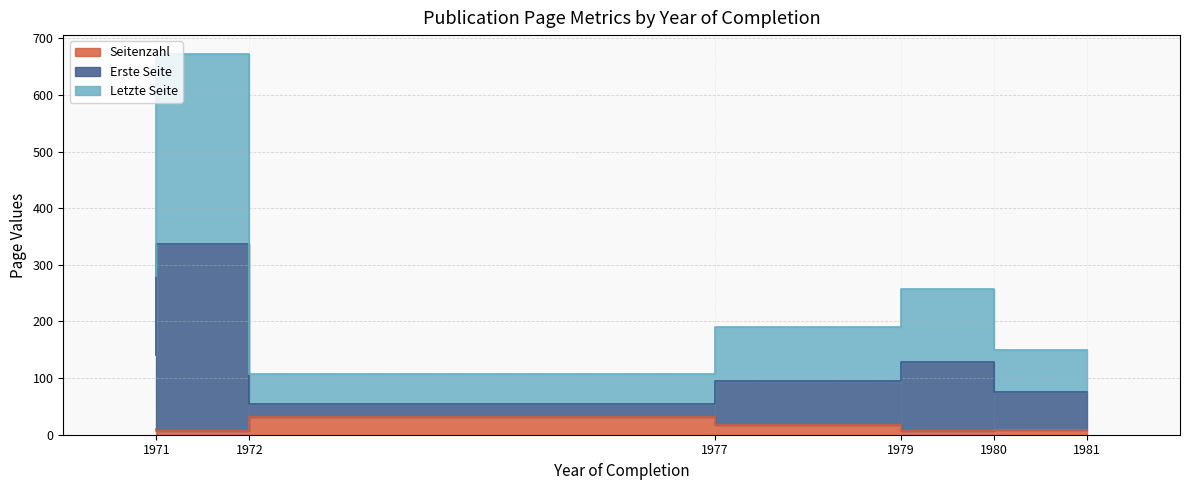

At which category is the sum across all series the highest?

1972